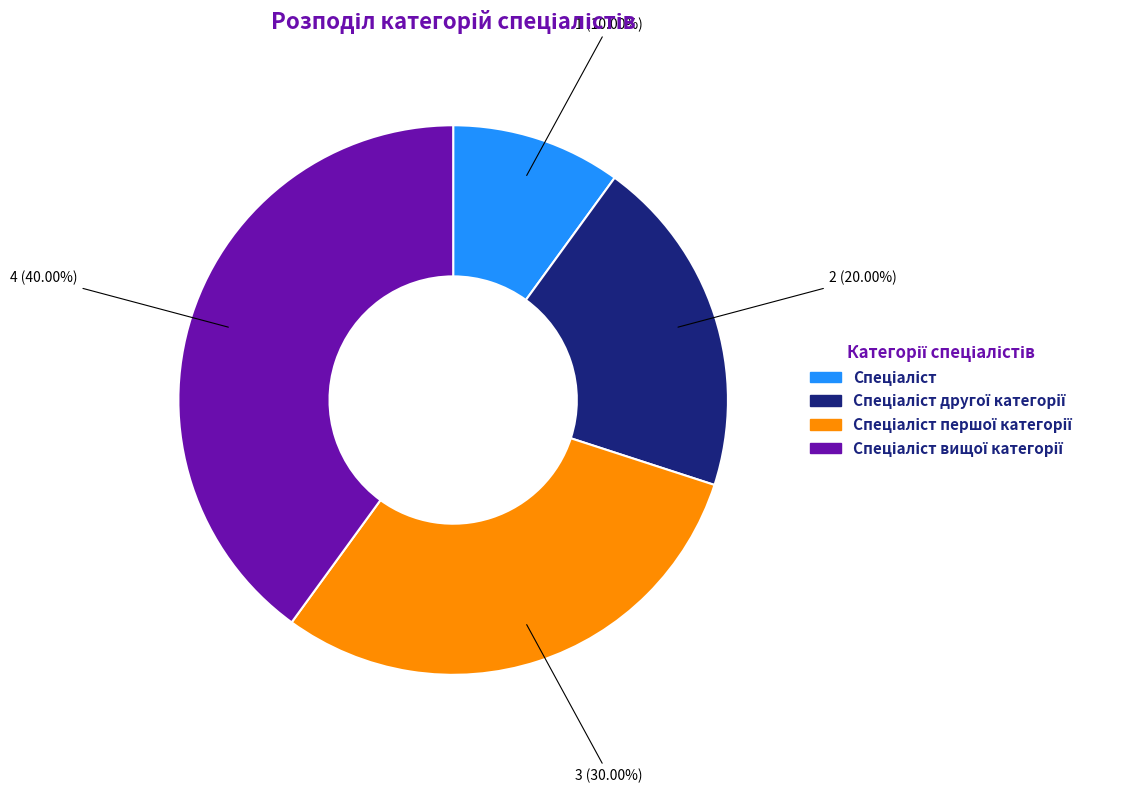

Is there a majority slice in this chart?

No